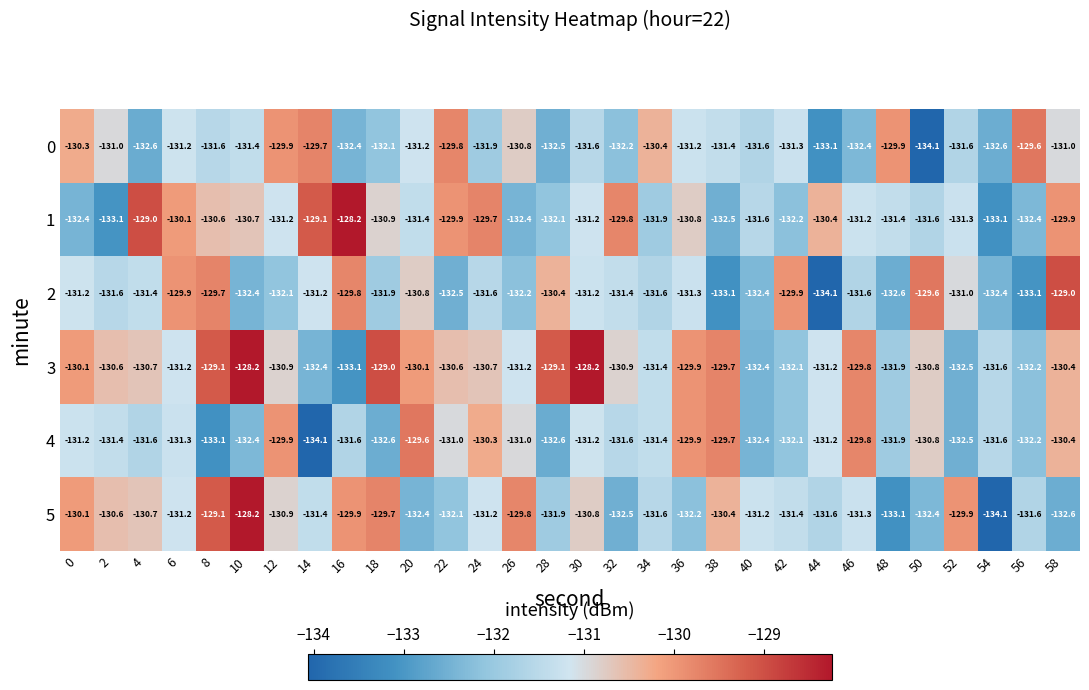

What is the lowest value of the 0 series?

-134.1